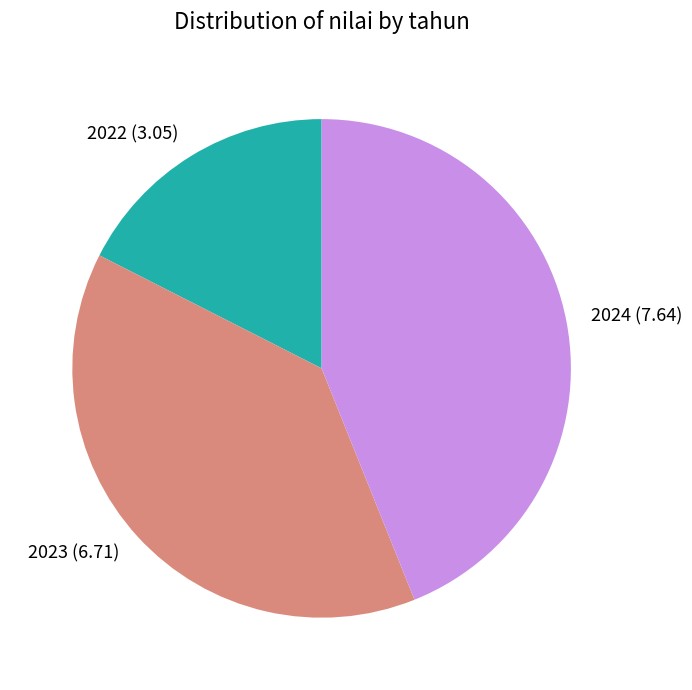

Is there a majority slice in this chart?

No